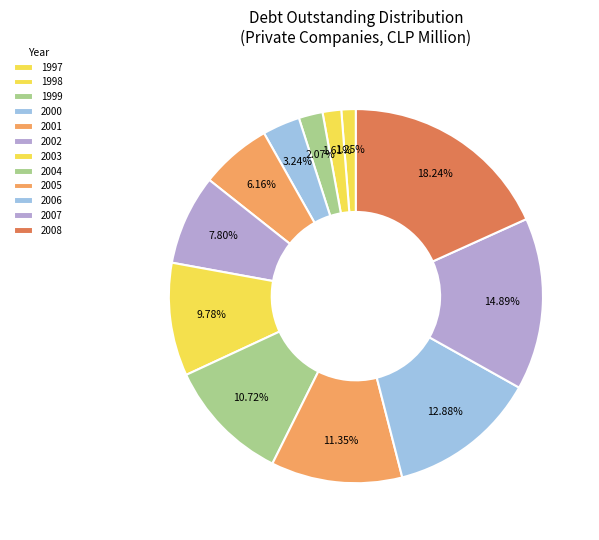

How many segments does this pie chart have?

12